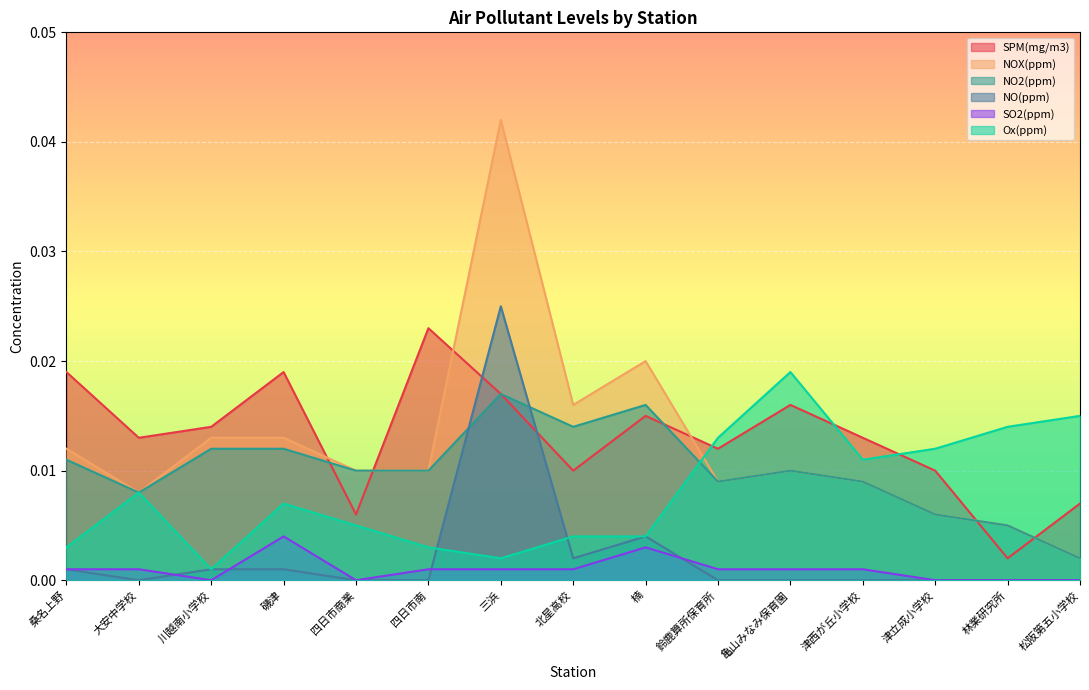

Does the chart display data point markers on the line(s)?

No